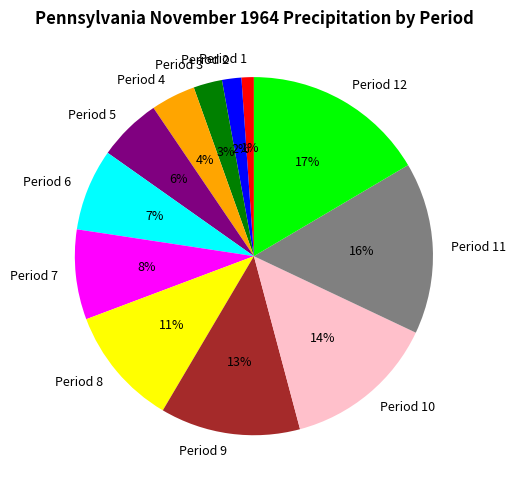

Between Period 3 and Period 1, which is larger?

Period 3